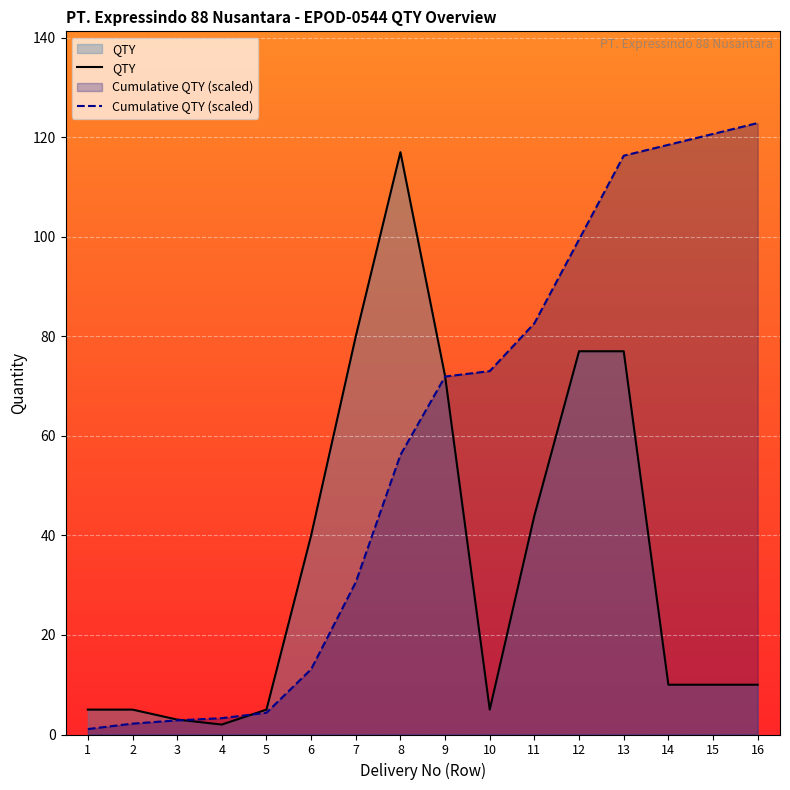

What is the value of the Cumulative QTY (scaled) point at the 3rd from the left?

2.8